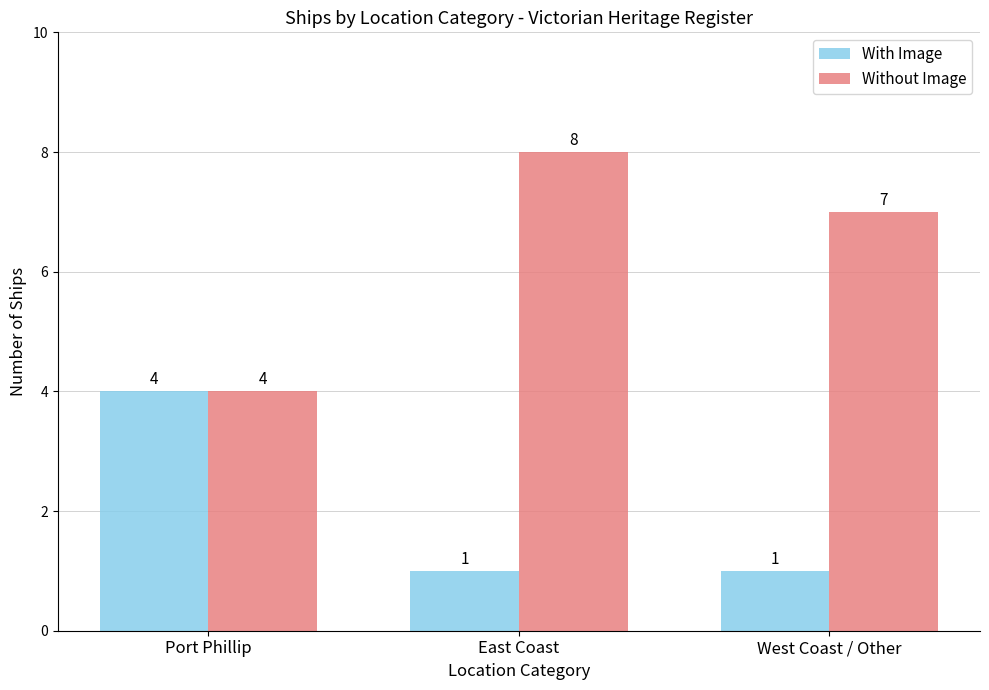

Where is Without Image nearest to the value 6?

West Coast / Other